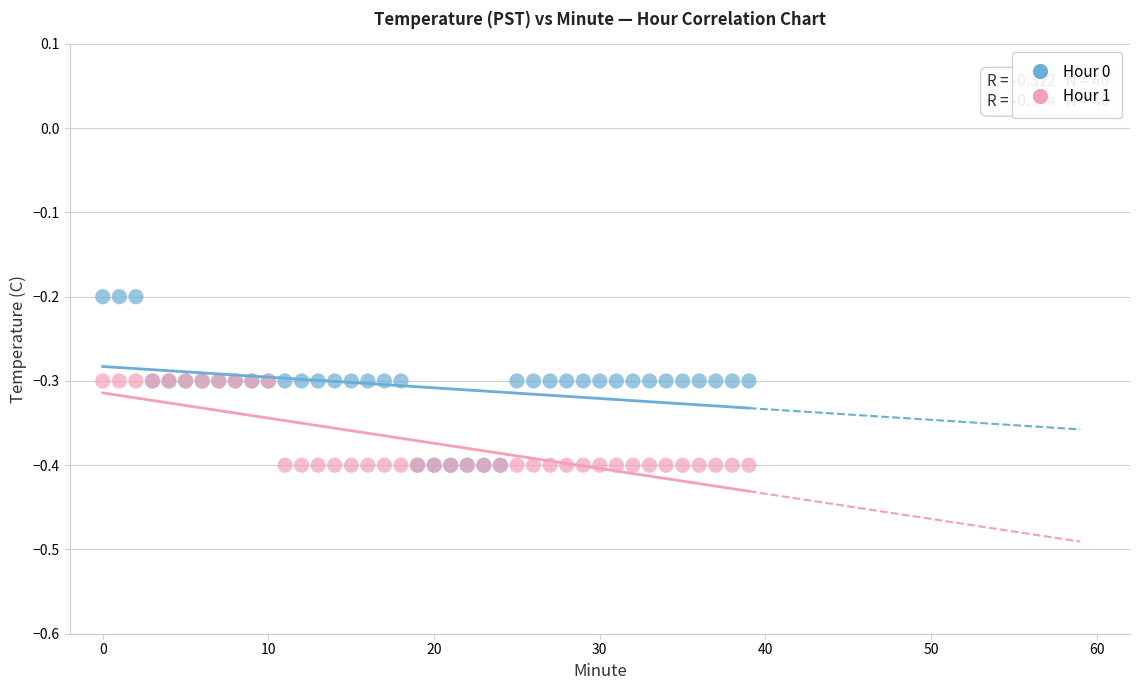

Which series has the largest Y range (max minus min)?

Hour 0